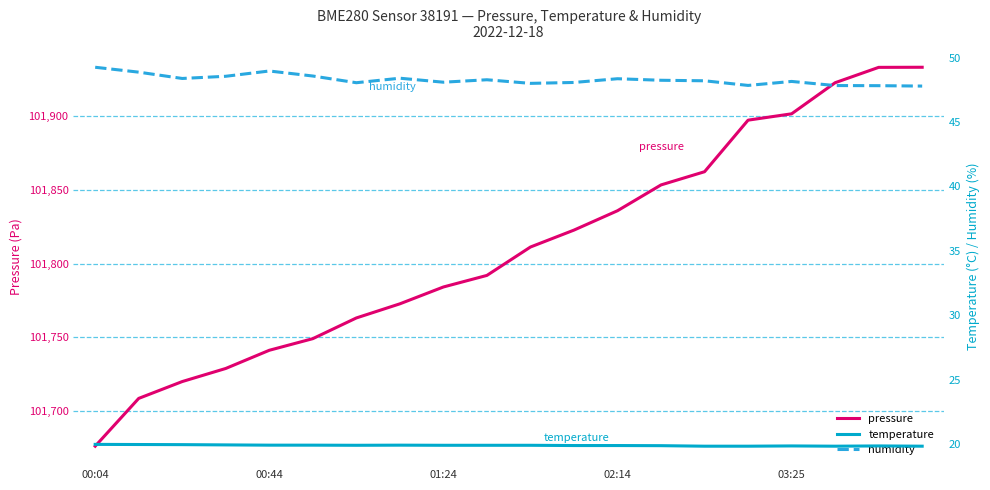

The humidity series shows 48.3 at 9. True or false?

True